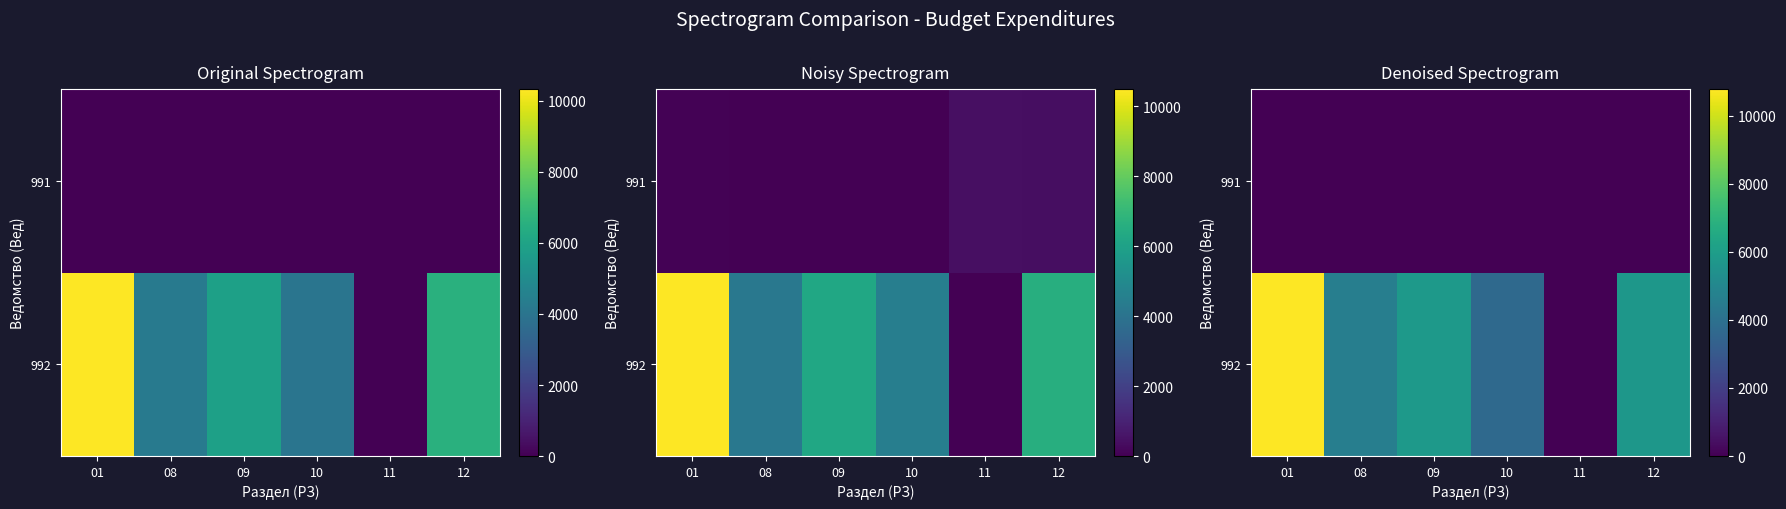

At which category does the chart reach its minimum across all series?

08